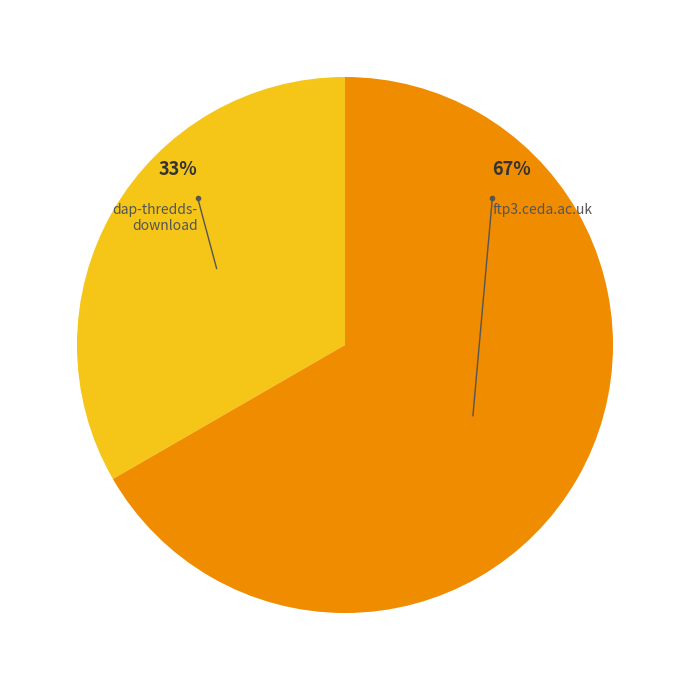

How many segments does this pie chart have?

2